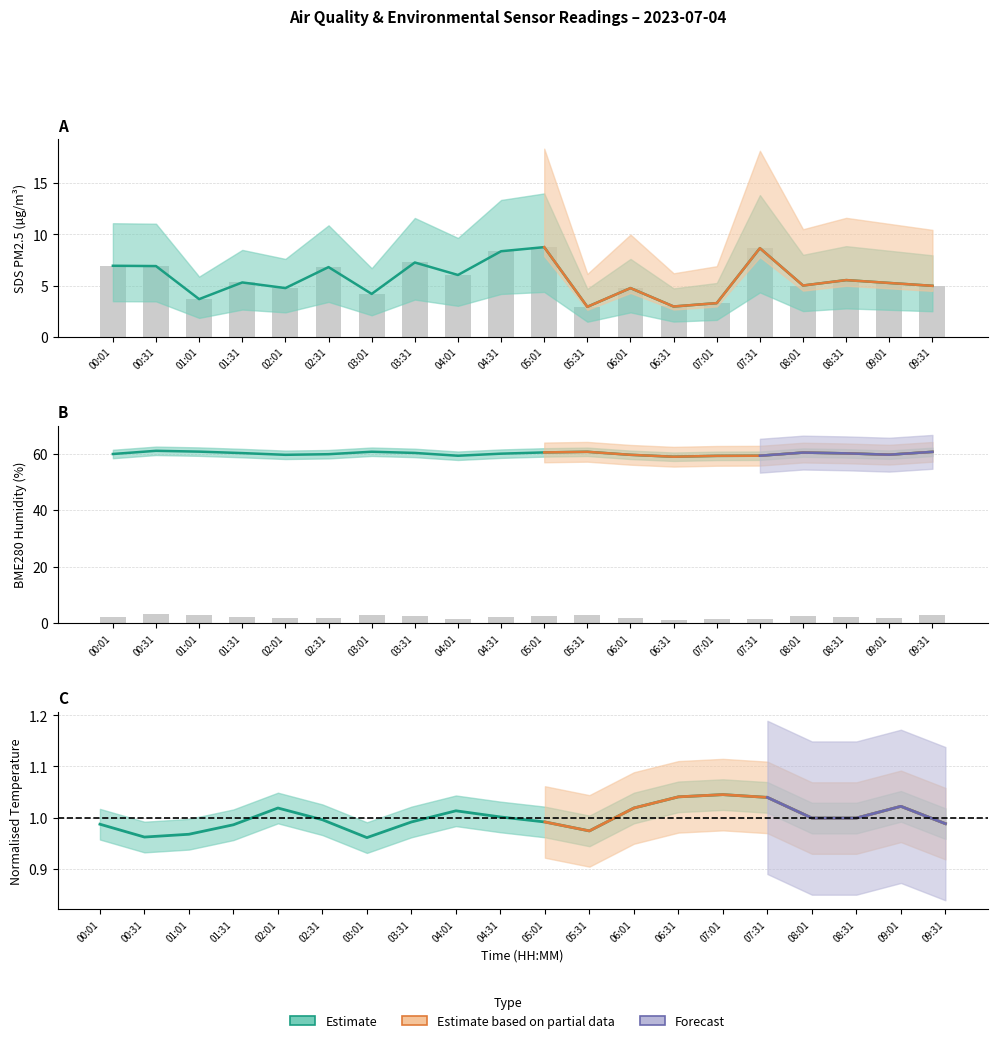

Which category has the highest value across all series?

00:31